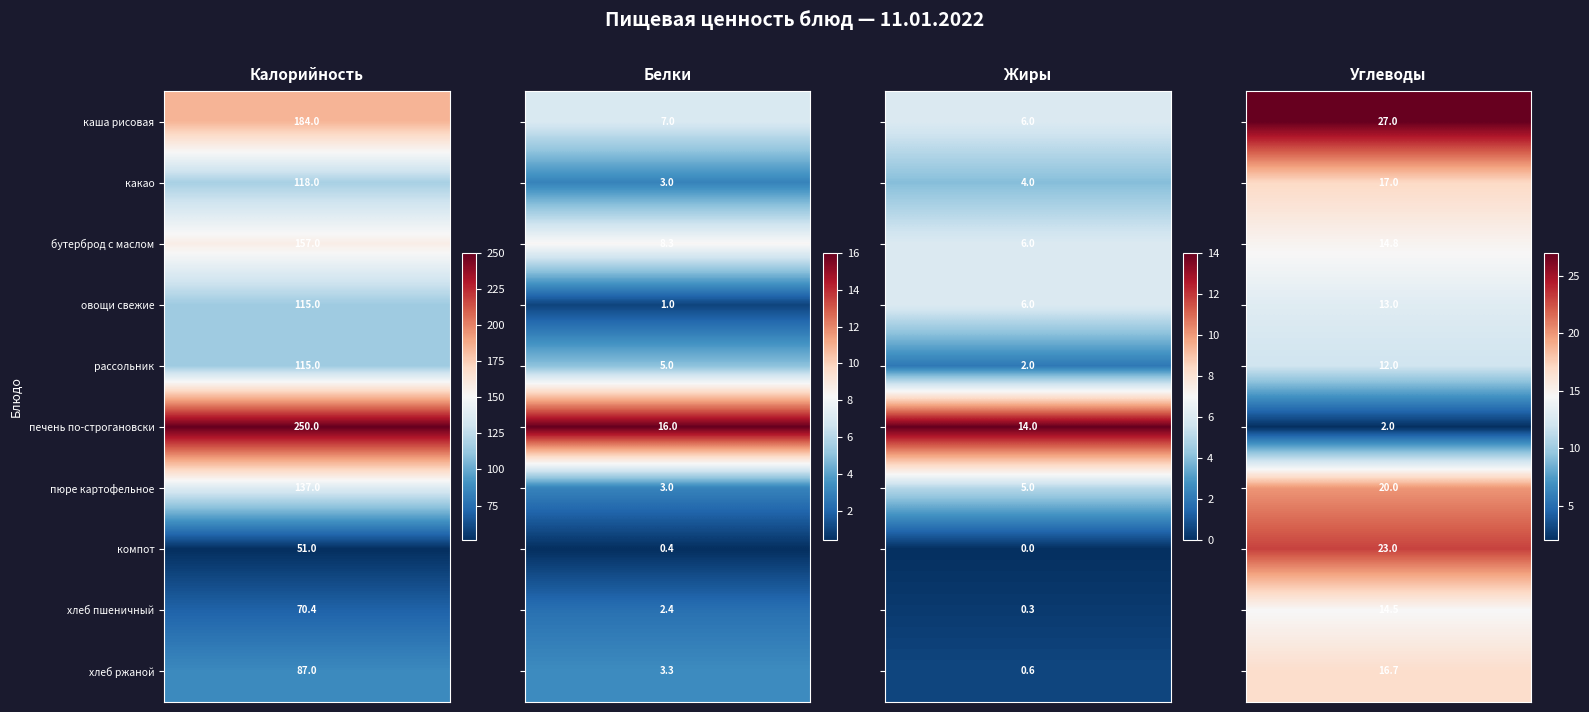

Which series has the largest total across all categories?

Калорийность